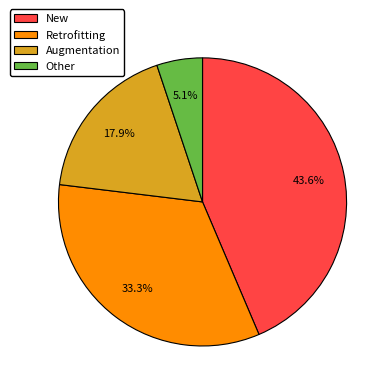

To the nearest percent, what percentage of the pie is New?

44%